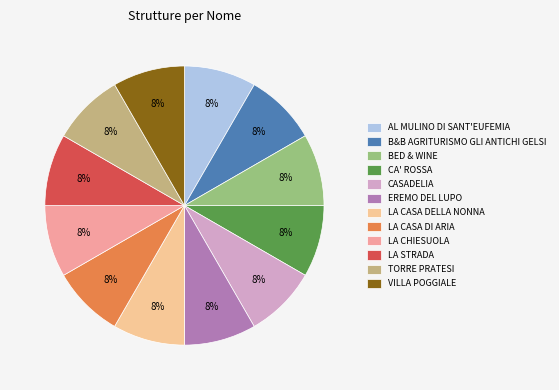

Is there a majority slice in this chart?

No